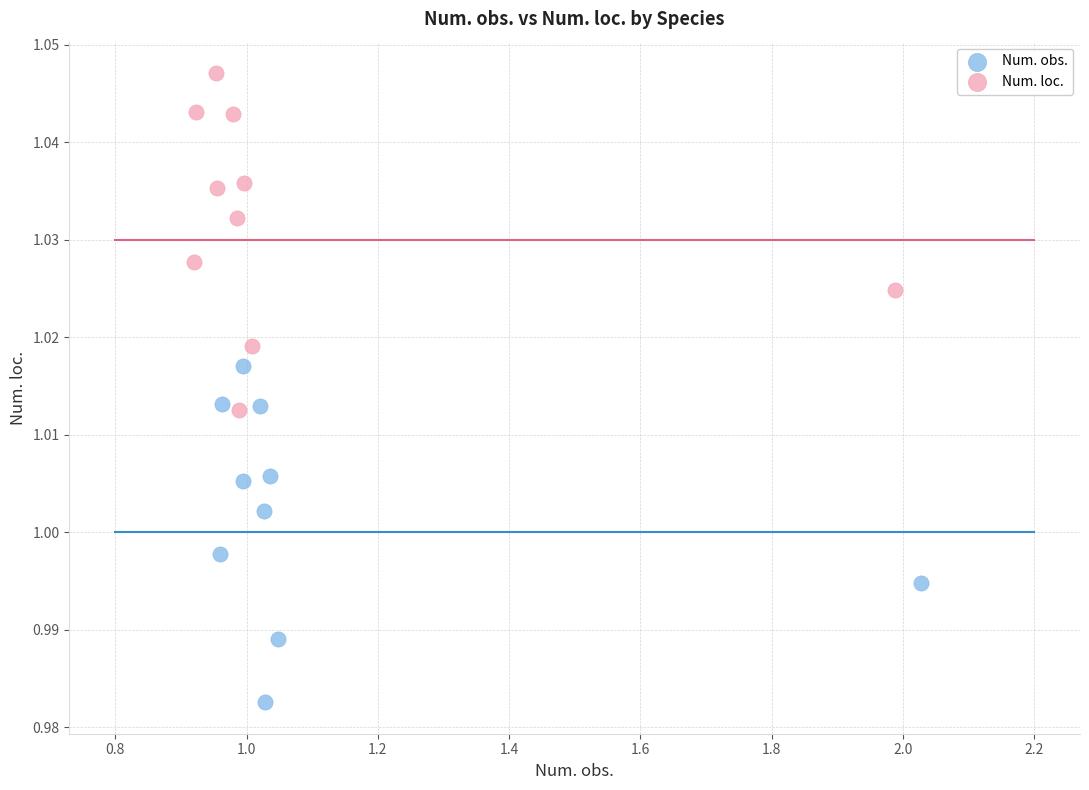

Which series contains the lowest Y value?

Num. obs.